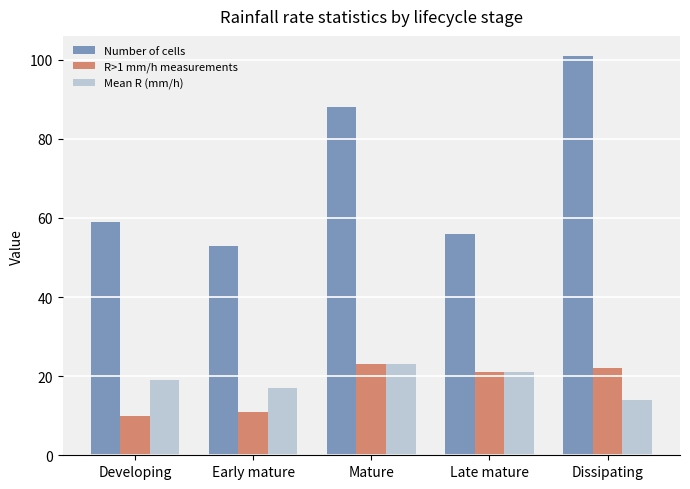

What position from the right is Late mature?

2